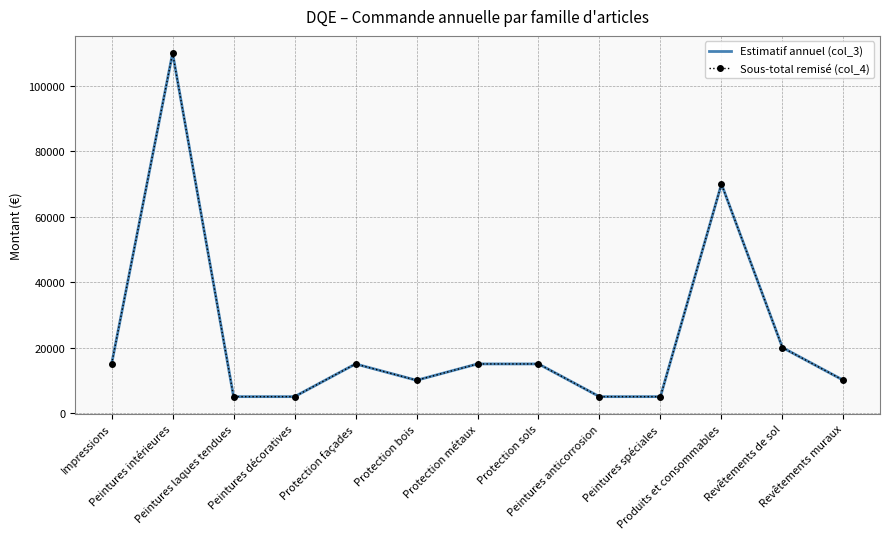

At which category is the sum across all series the highest?

Peintures intérieures